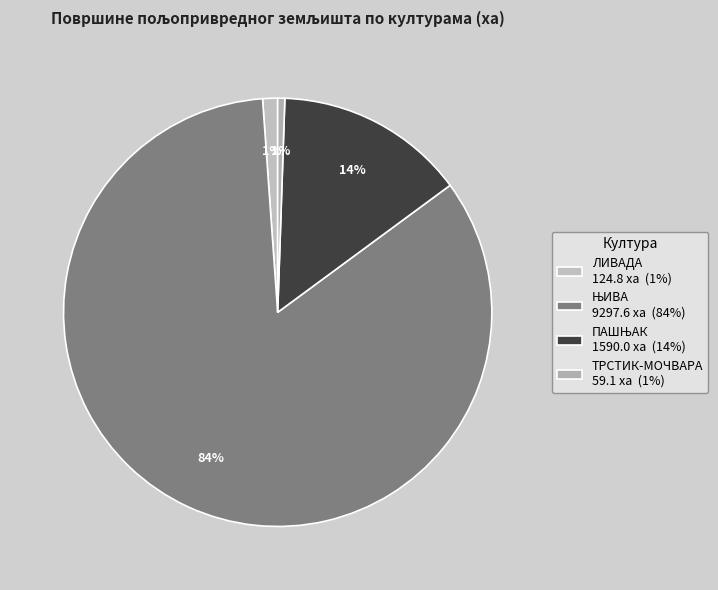

The ТРСТИК-МОЧВАРА slice represents 1% of the pie. True or false?

True